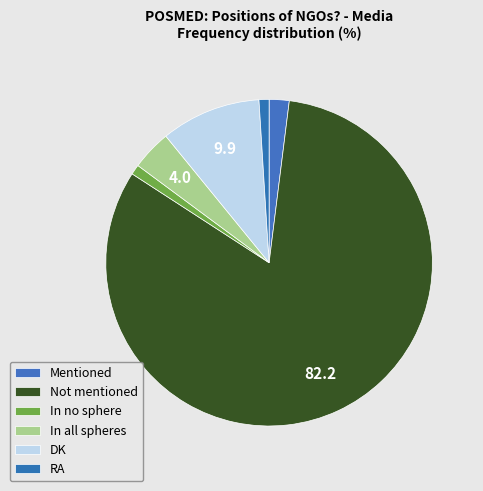

Count the number of slices in the pie.

6